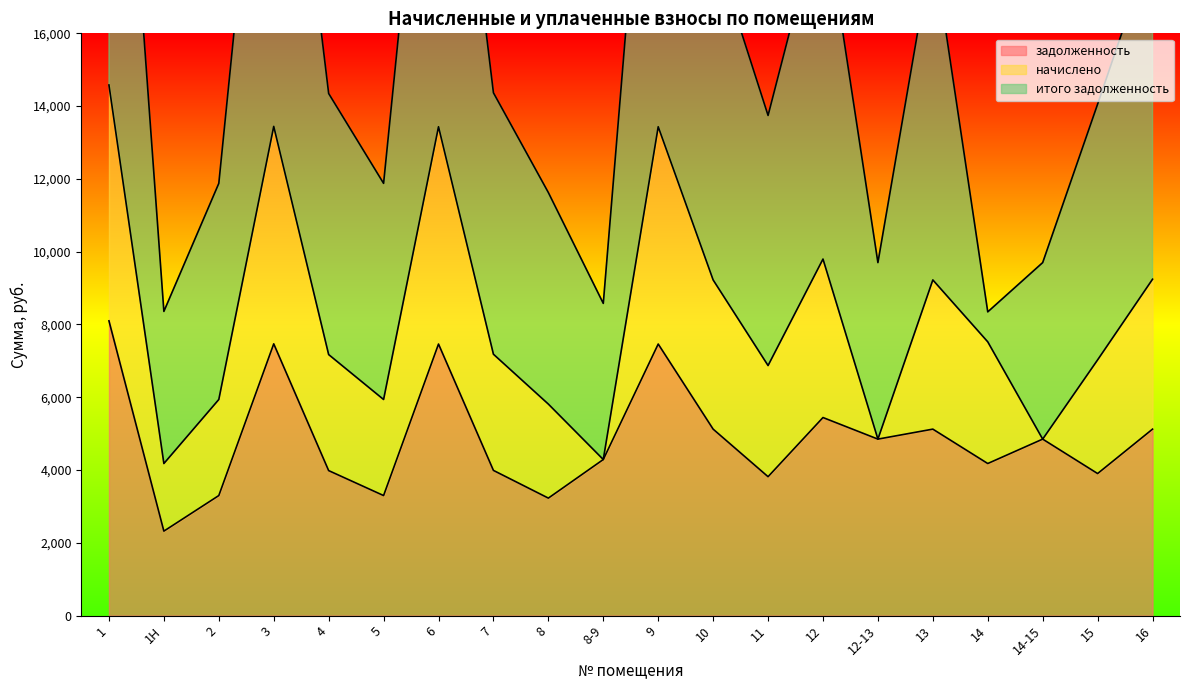

Where is the first local maximum for задолженность?

3